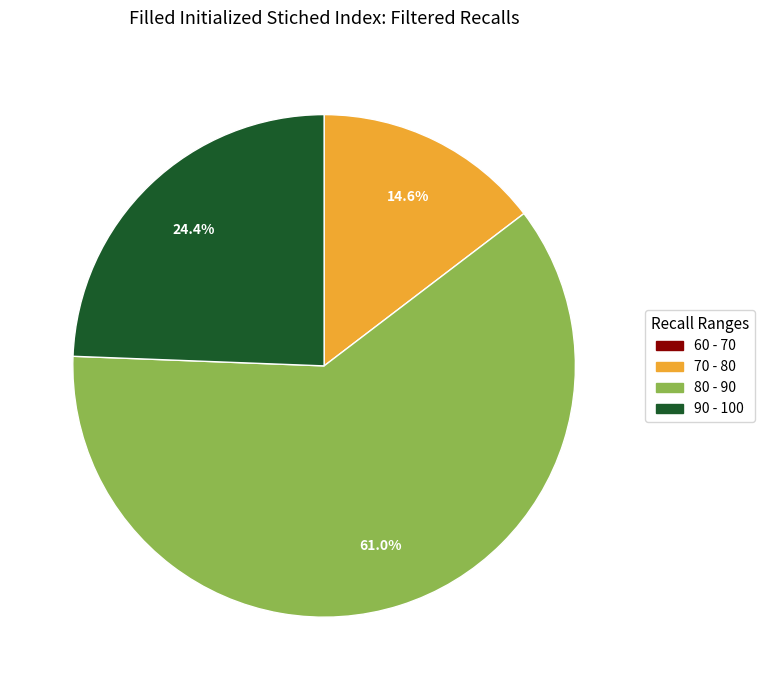

To the nearest percent, what is the average slice percentage?

25%